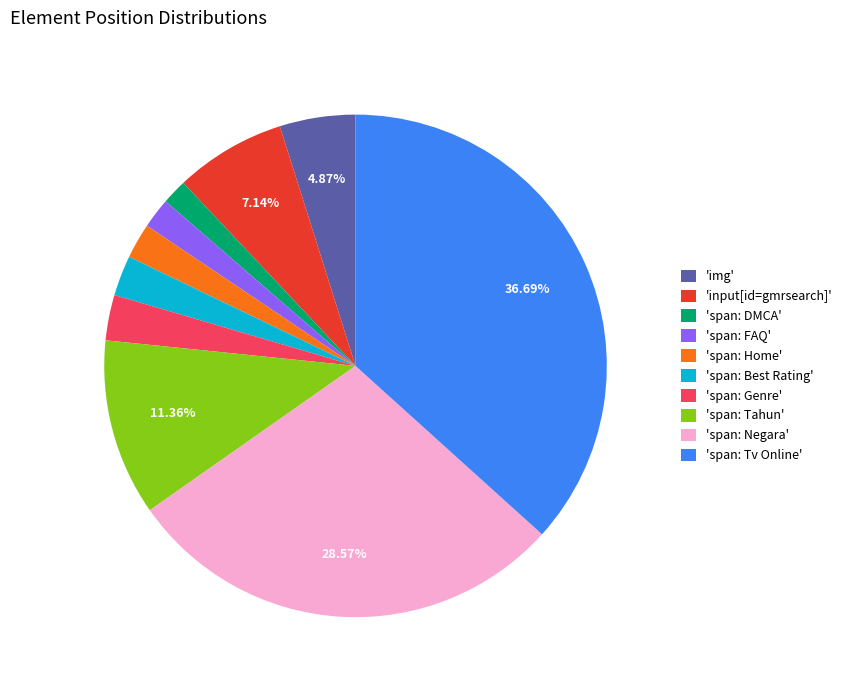

What is the largest slice in the pie chart?

'span: Tv Online'